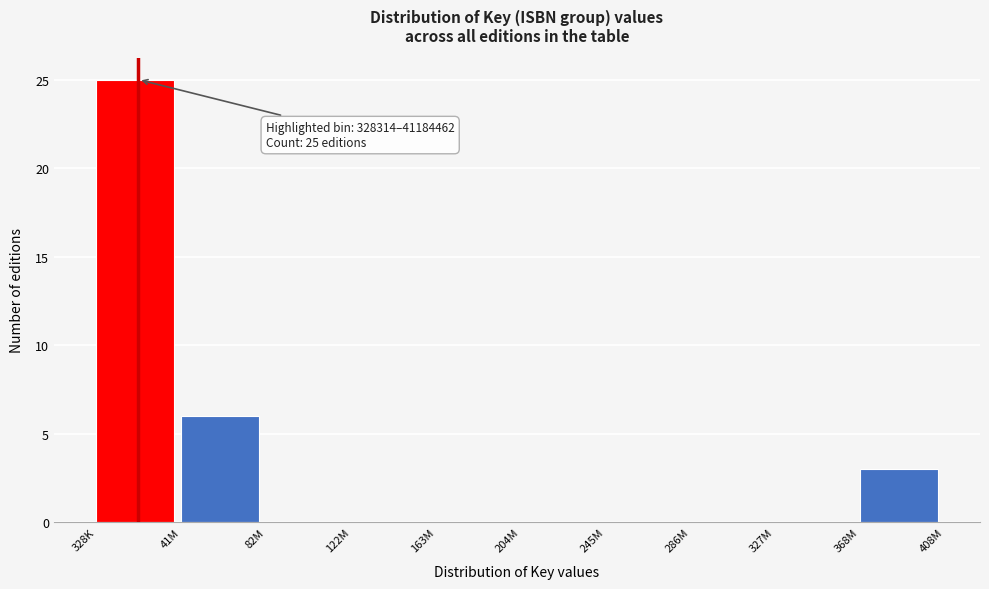

Reading left to right, extract all data points from this chart.

328K=25	41M=6	82M=0	122M=0	163M=0	204M=0	245M=0	286M=0	327M=0	368M=3